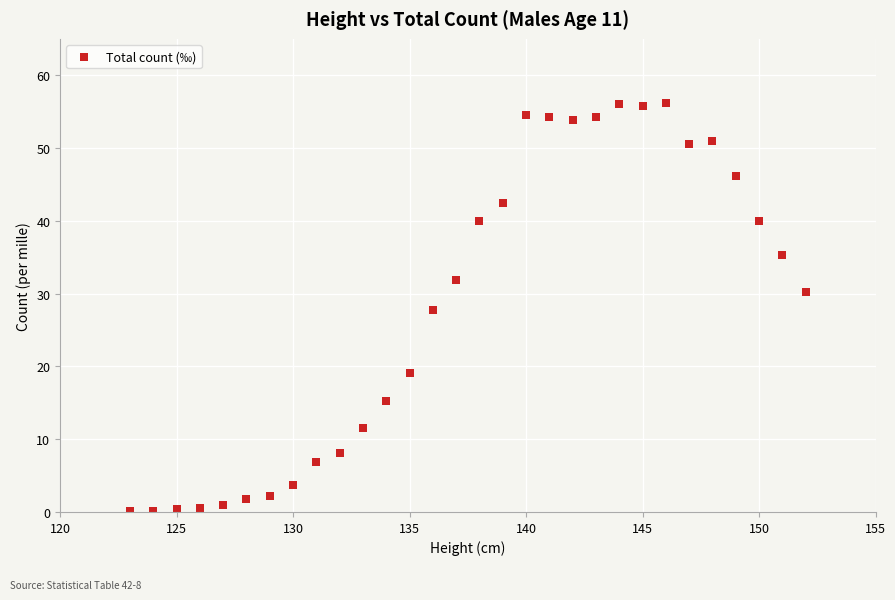

What is the range of X values (max minus min)?

29.0